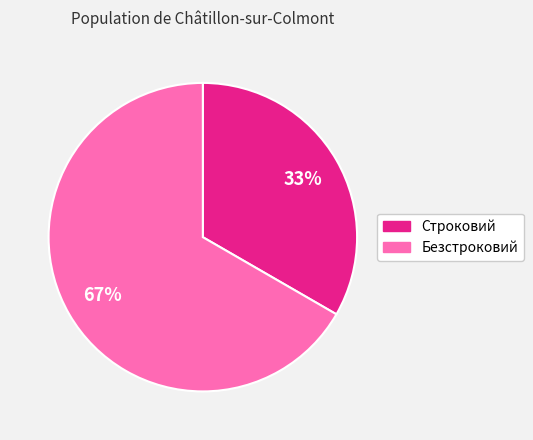

Is there a majority slice in this chart?

Yes